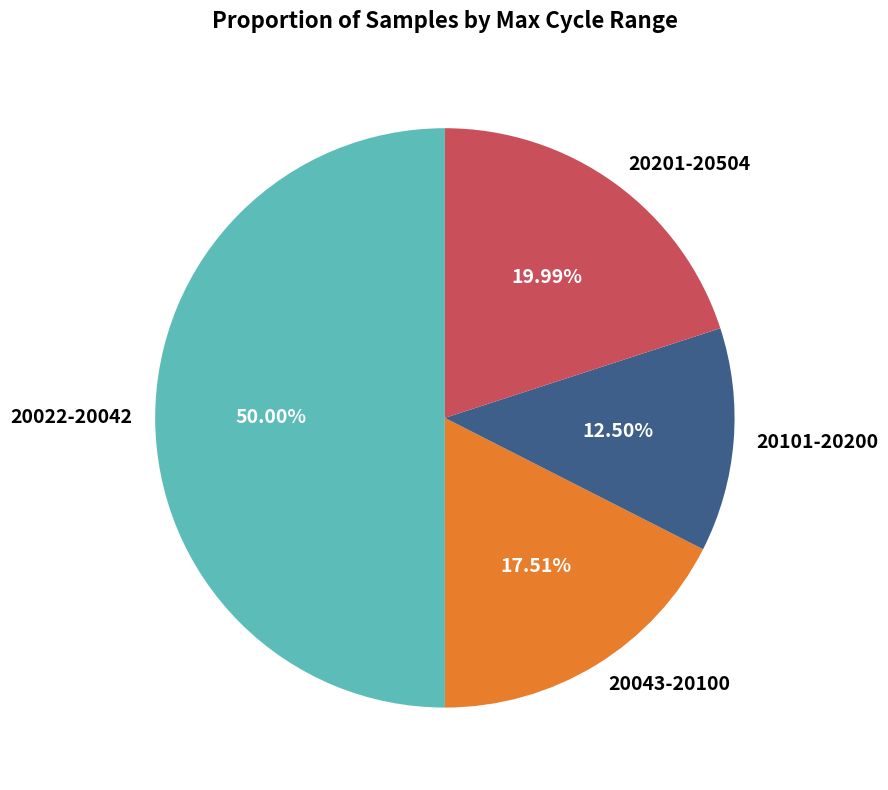

Combined, do 20043-20100 and 20101-20200 account for over 50%?

No